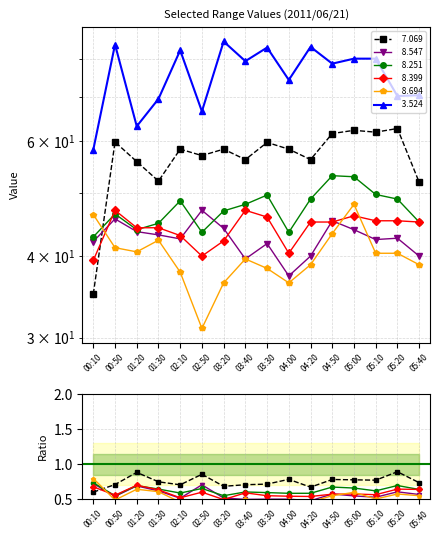

At which category does the chart reach its peak across all series?

03:20